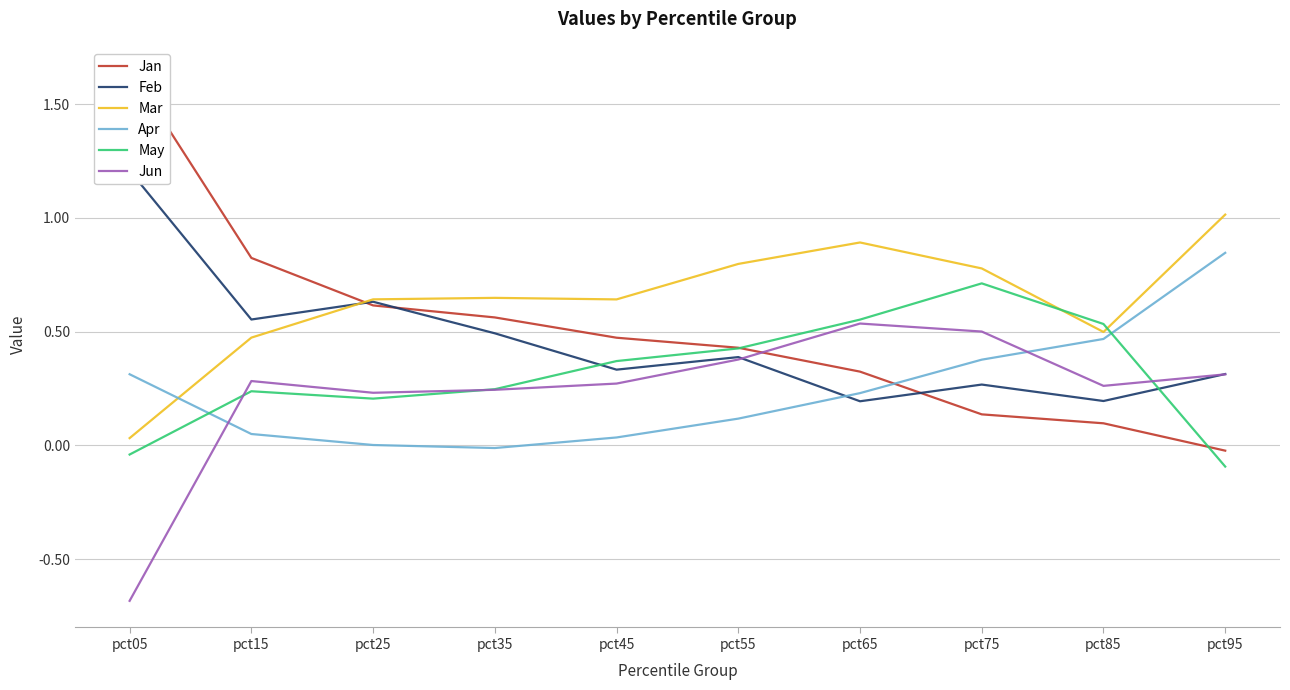

How many distinct data groups are displayed?

6